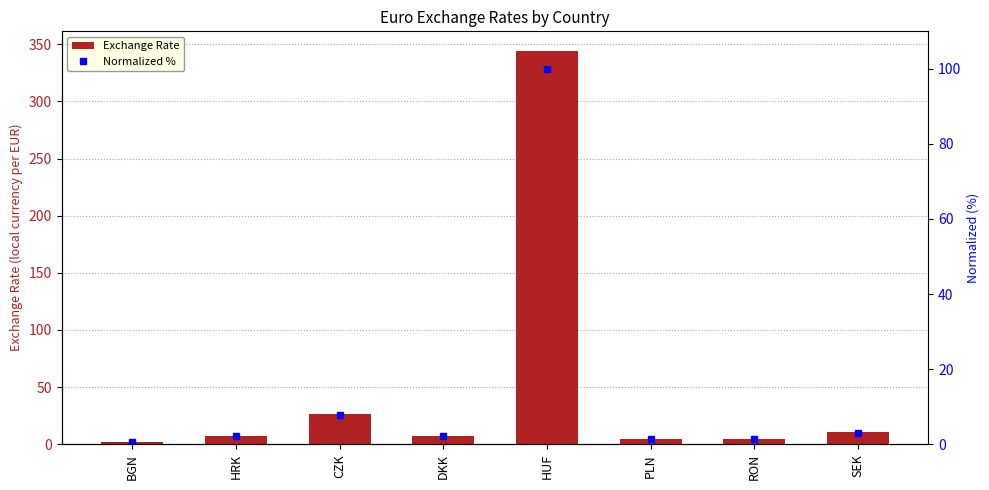

At which category is the sum across all series the highest?

HUF